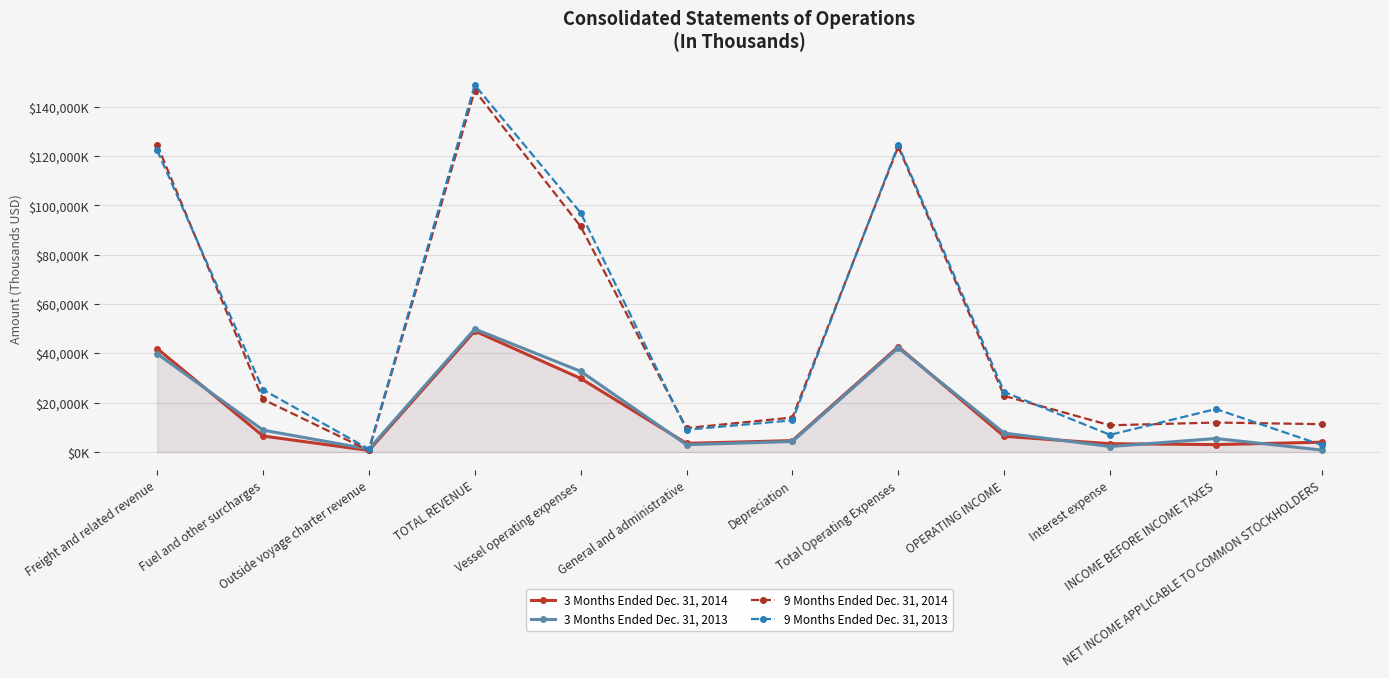

What is the value of the 3 Months Ended Dec. 31, 2013 point at the 4th from the left?

49899